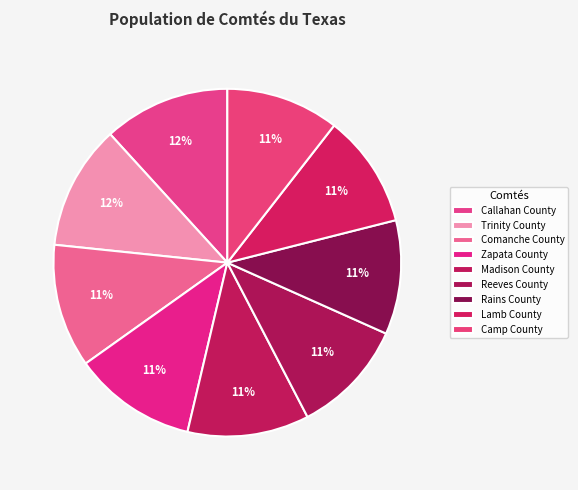

To the nearest percent, what percentage of the pie is Callahan County?

12%